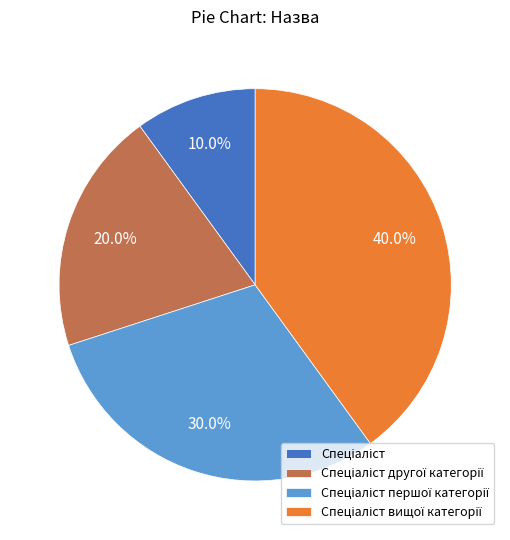

Is there a majority slice in this chart?

No